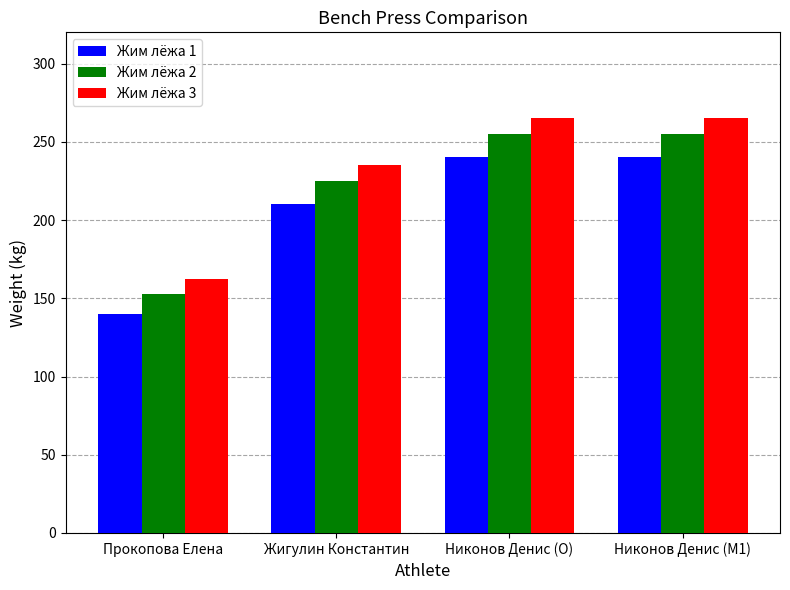

Which series has the largest total across all categories?

Жим лёжа 3